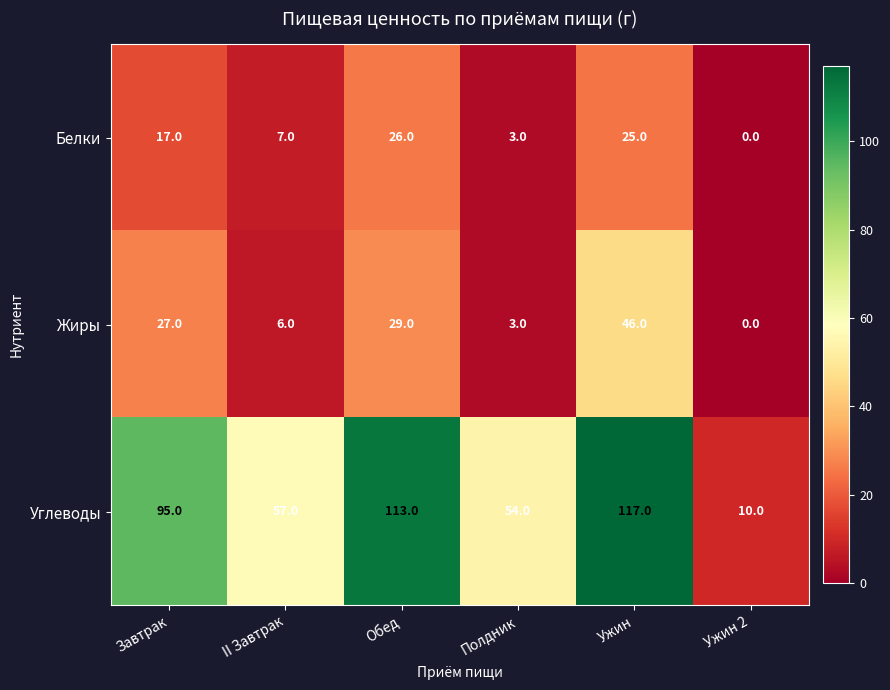

At which category is the sum across all series the highest?

Ужин